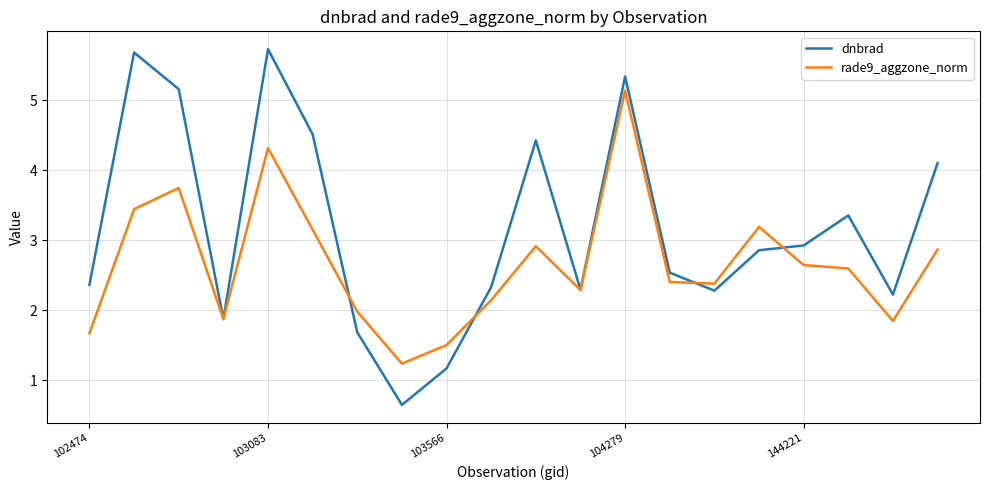

Which series has the widest spread of values?

dnbrad